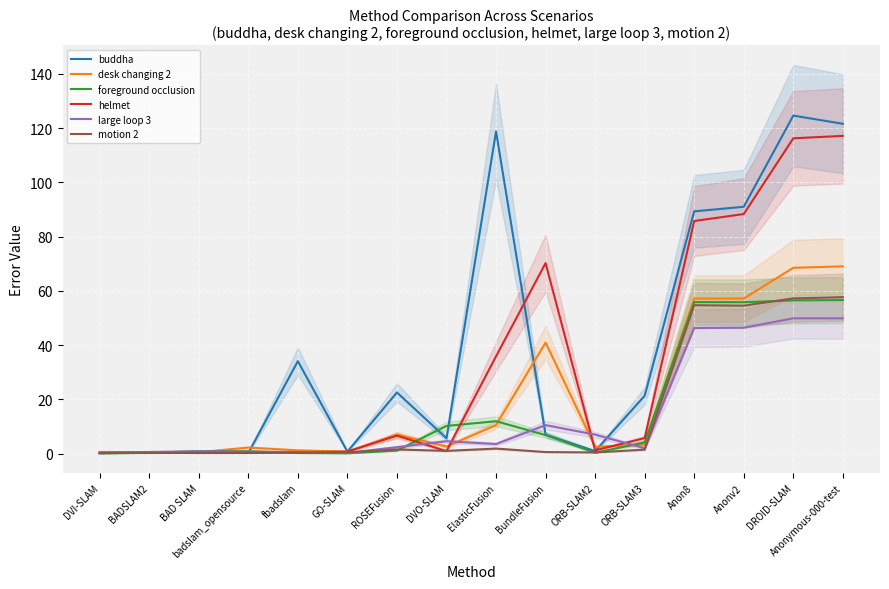

At which category is the sum across all series the highest?

DROID-SLAM